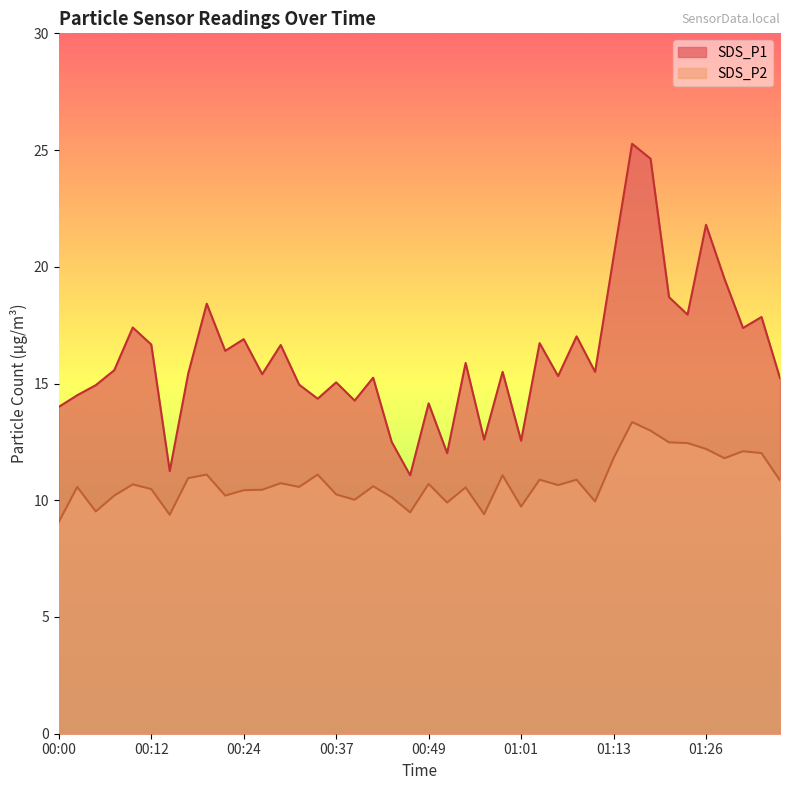

True or false: SDS_P2 has a value of 10.7 at 00:10.

True